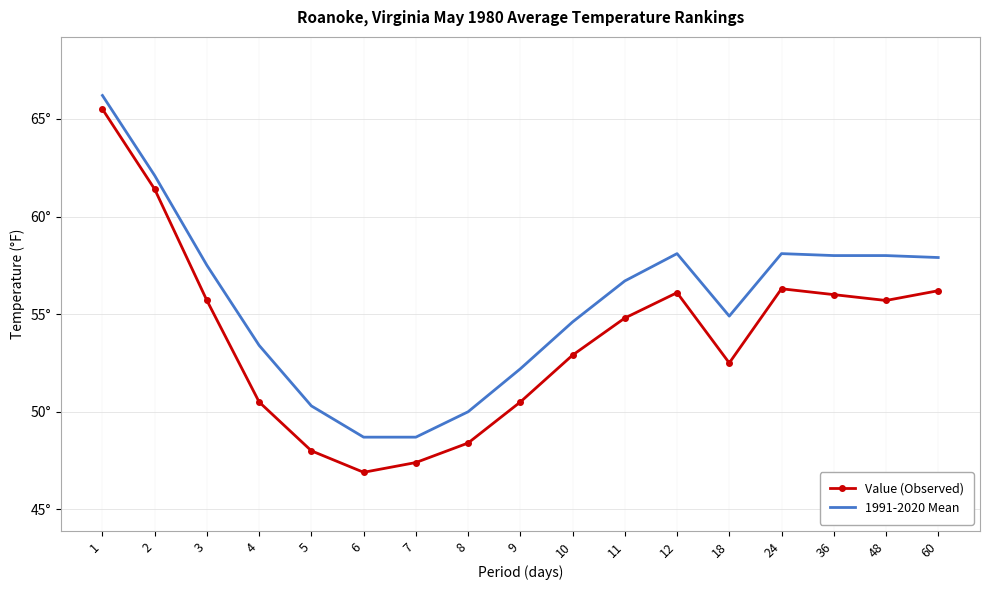

List the series in order of their peak value, highest first.

1991-2020 Mean, Value (Observed)